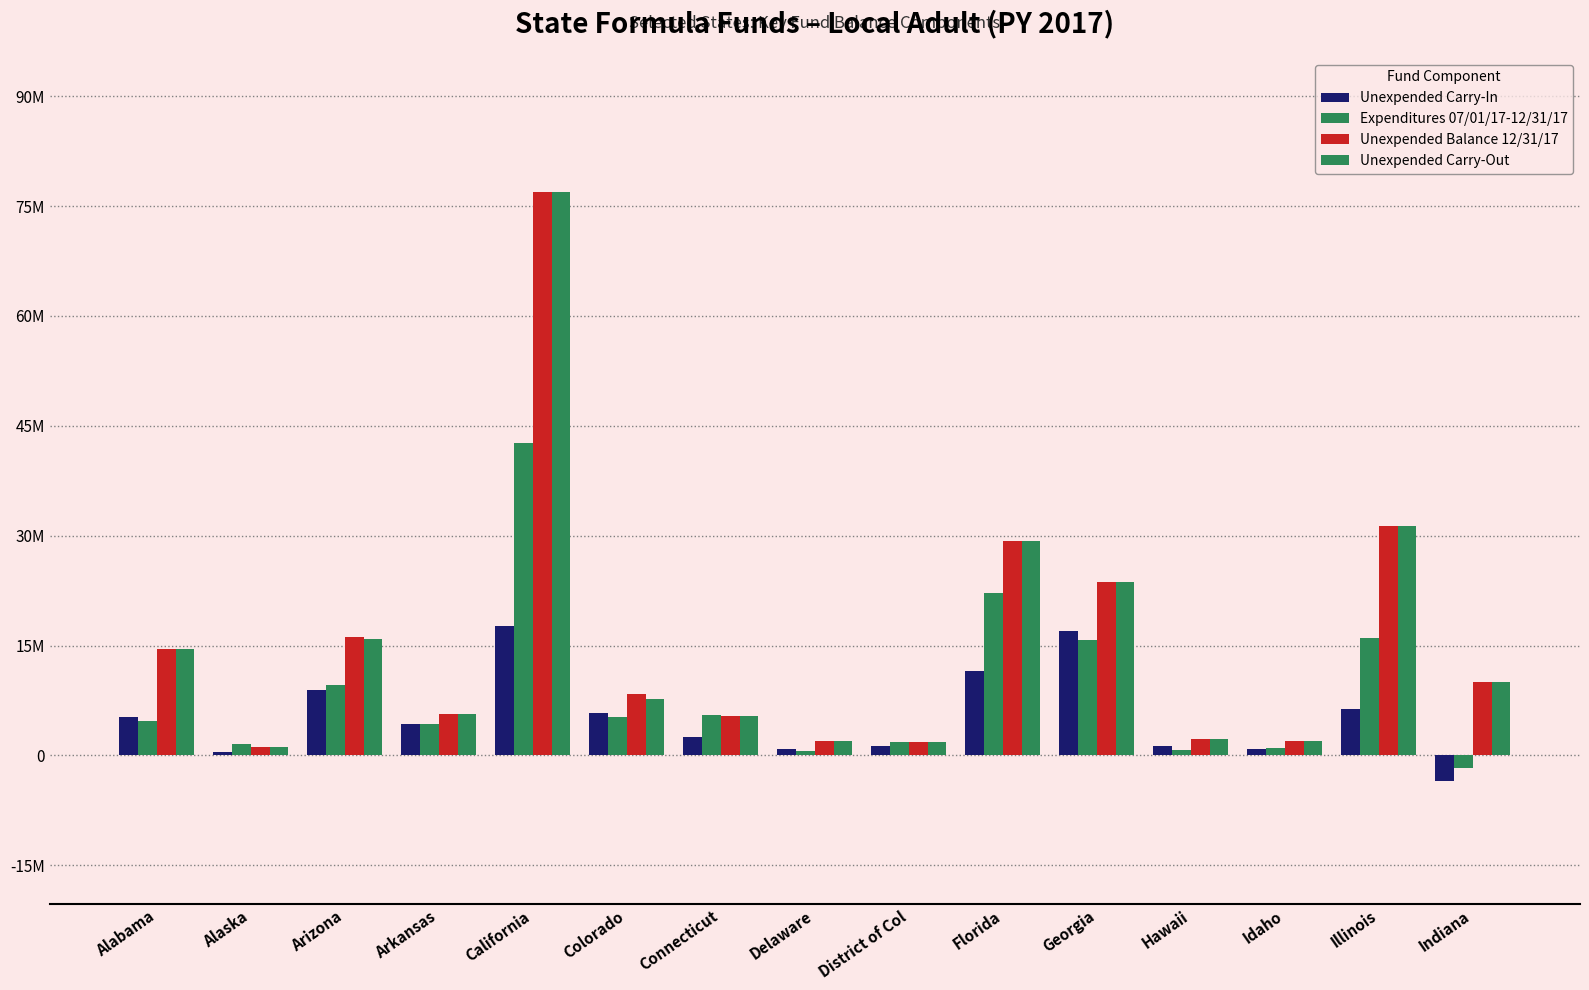

What is the total value across all series at Alabama?

39093426